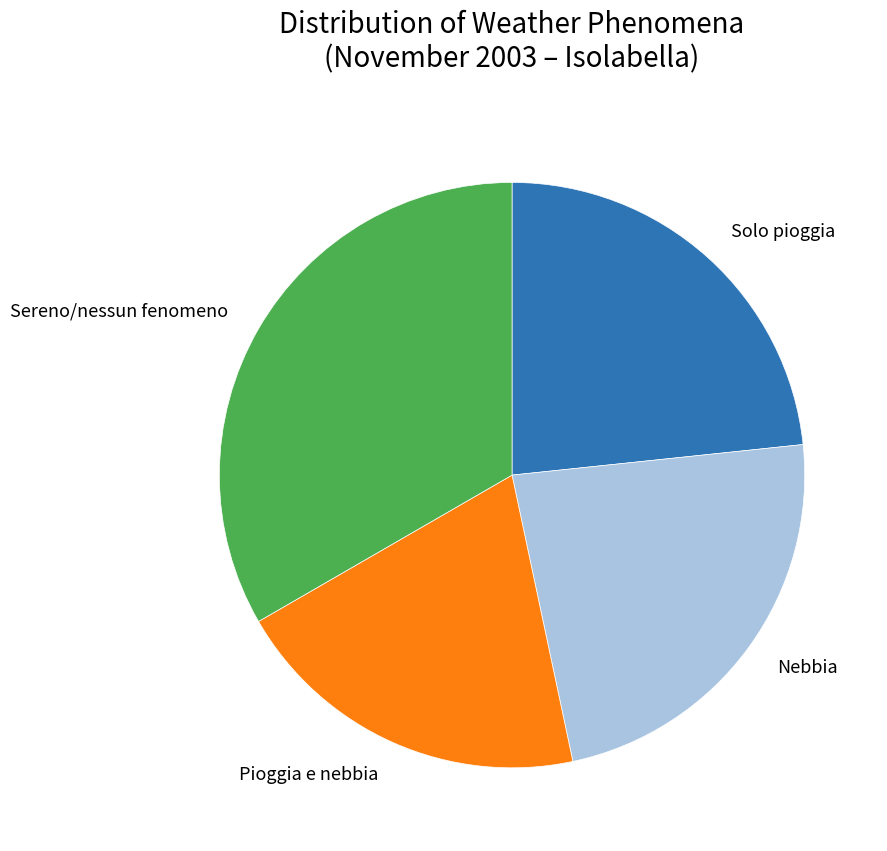

How many slices are in this pie chart?

4